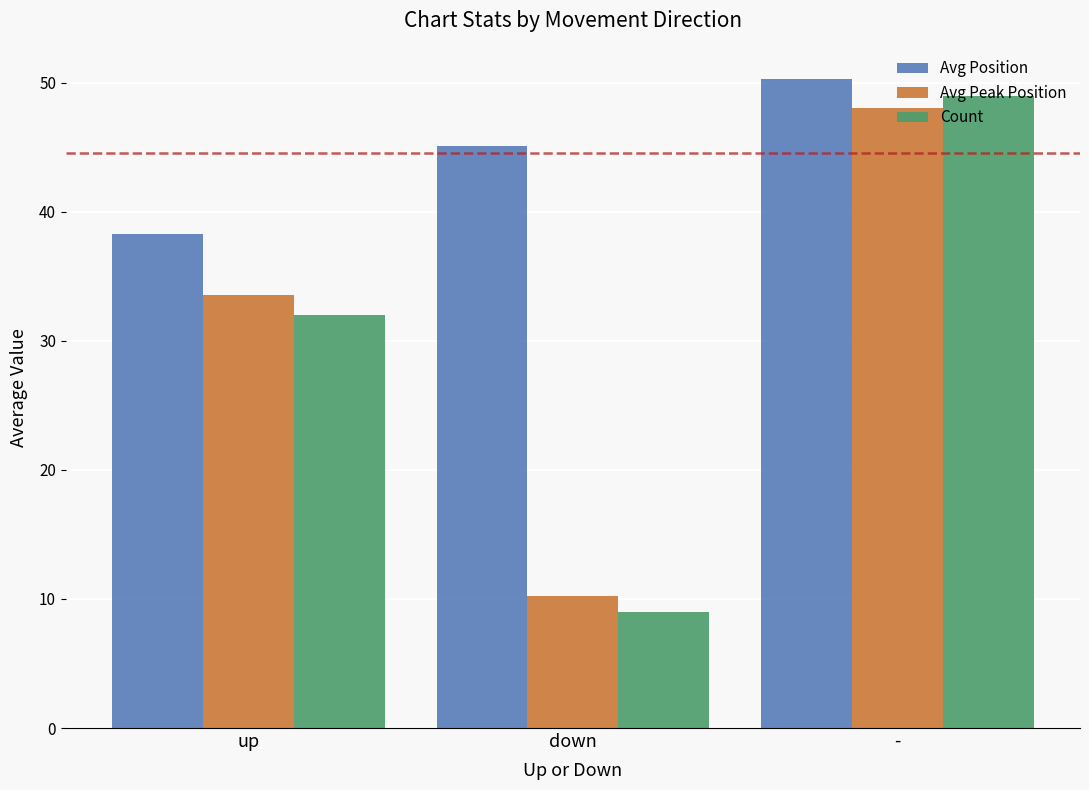

What are all the series names shown in the legend?

Avg Position, Avg Peak Position, Count